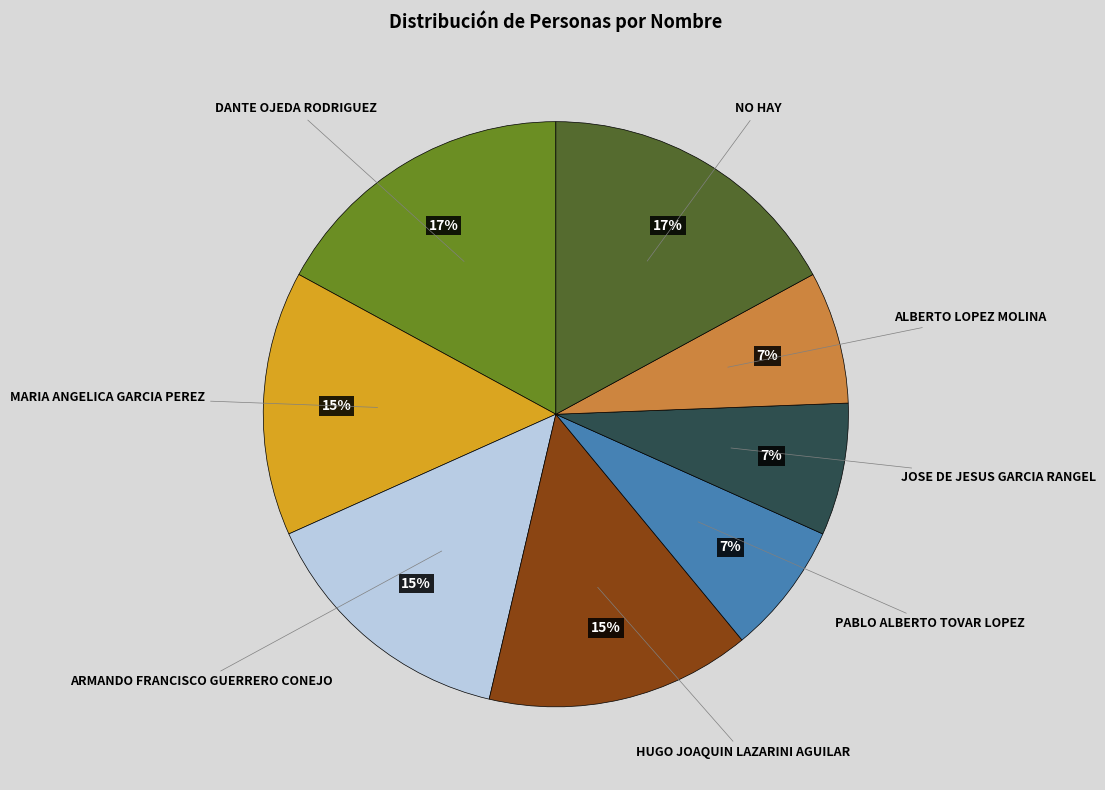

To the nearest percent, what is the average slice percentage?

12%